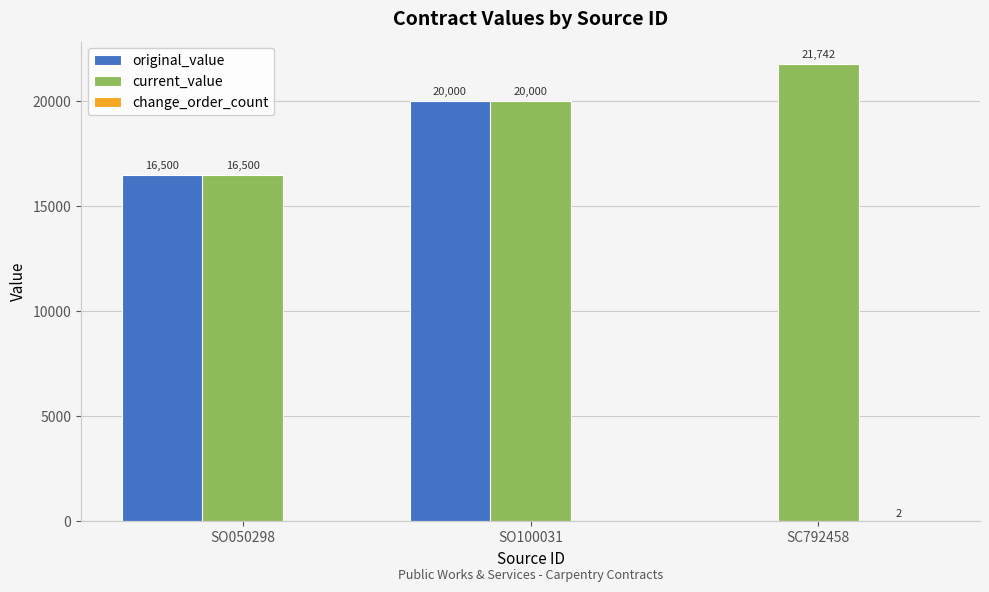

Where is current_value nearest to the value 19121?

SO100031